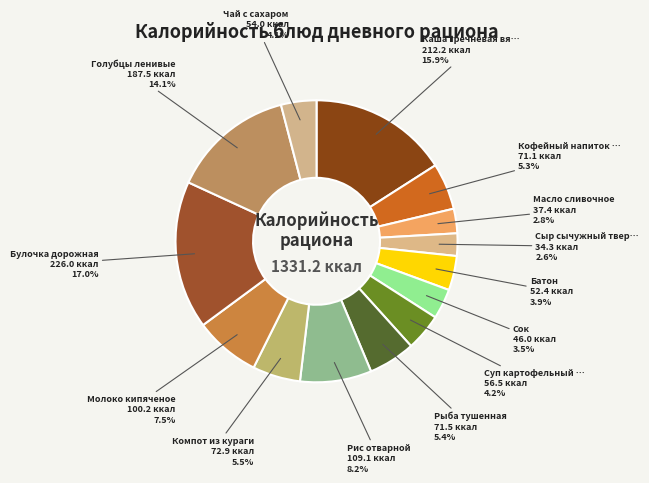

How many slices are in this pie chart?

14